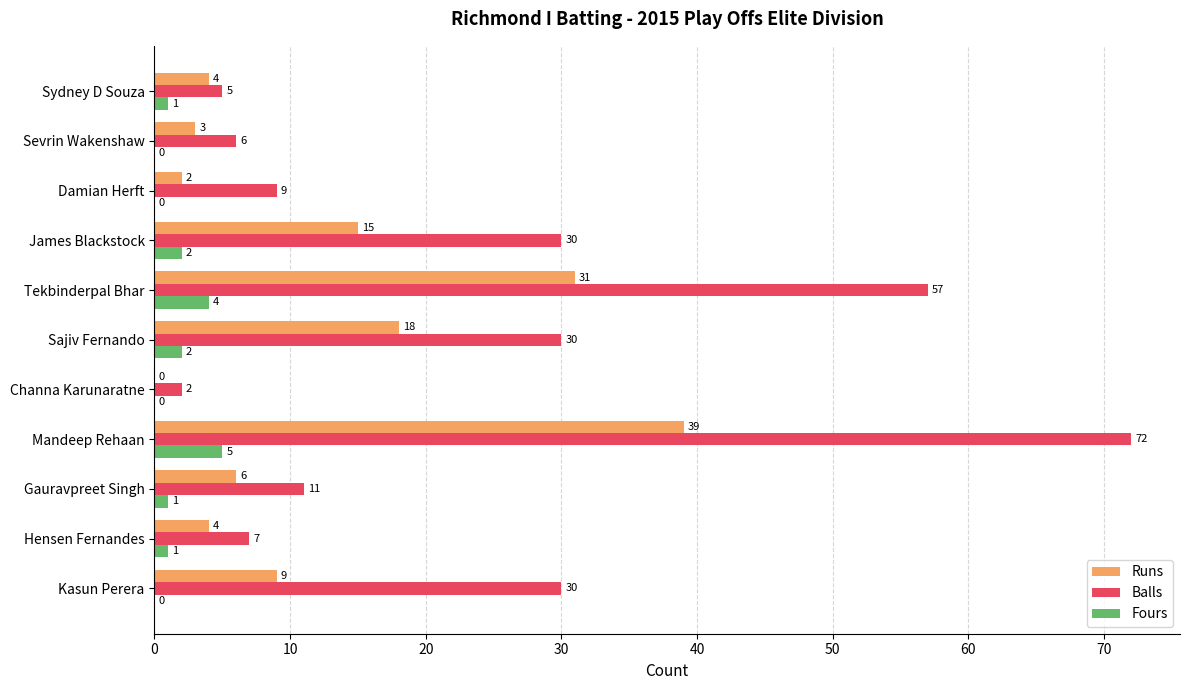

How many distinct data groups are displayed?

3